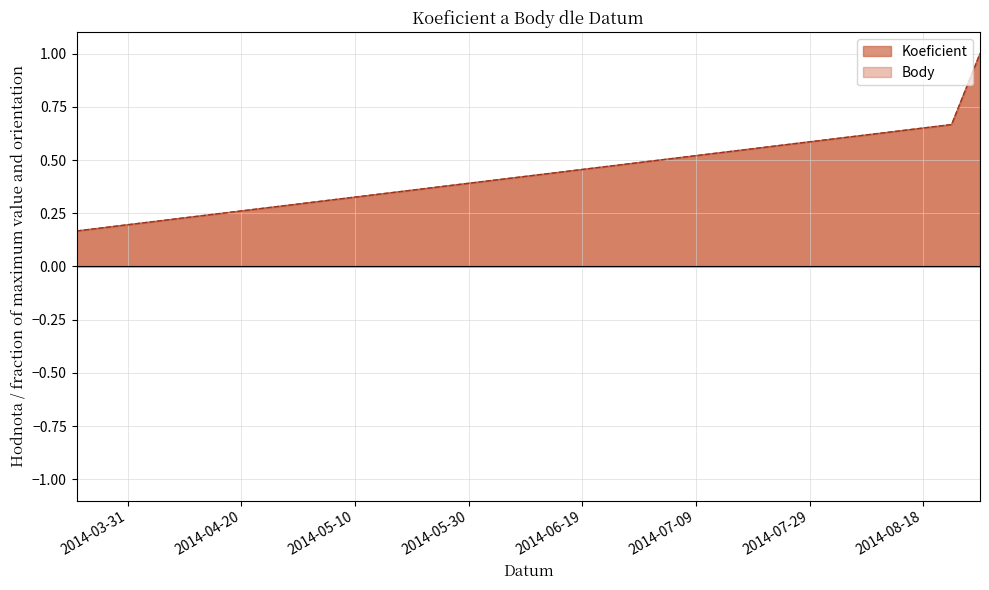

What are all the series names shown in the legend?

Koeficient, Body